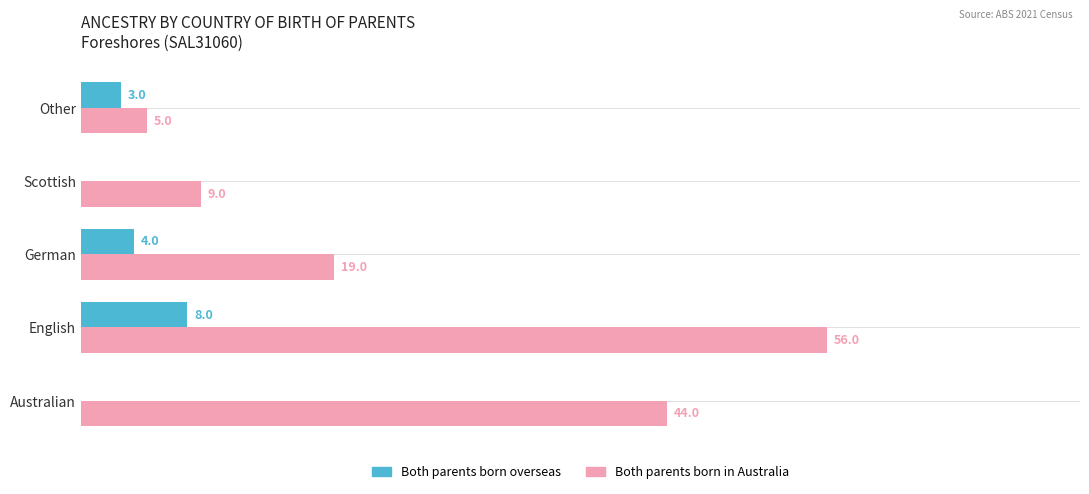

Where is Both parents born overseas nearest to the value 4?

German